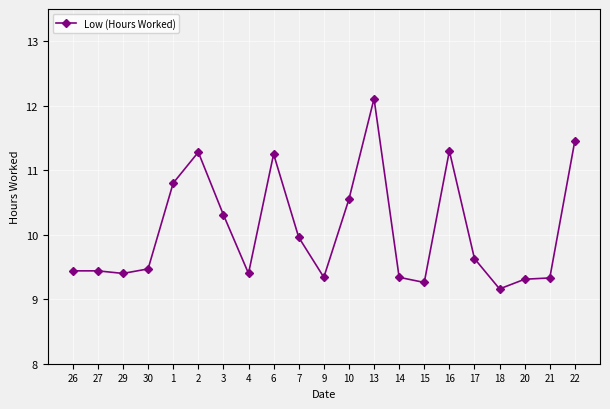

True or false: there are more than 1 points higher than both neighbors.

True